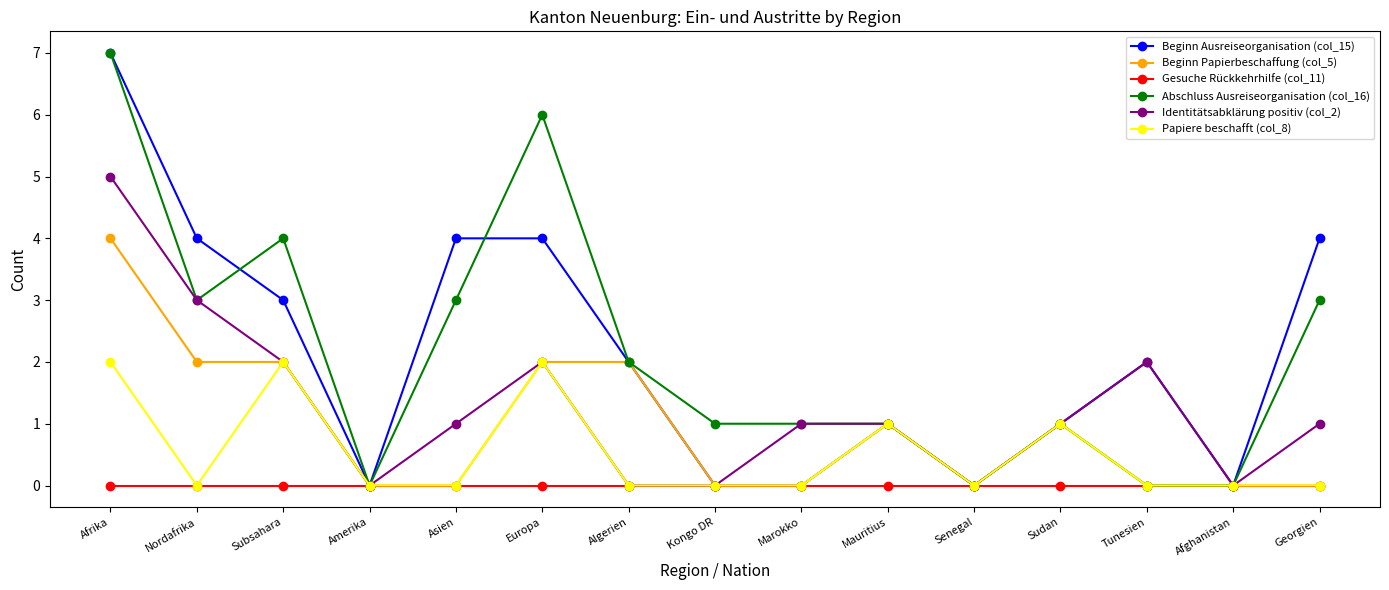

What is the maximum value for Beginn Ausreiseorganisation (col_15)?

7